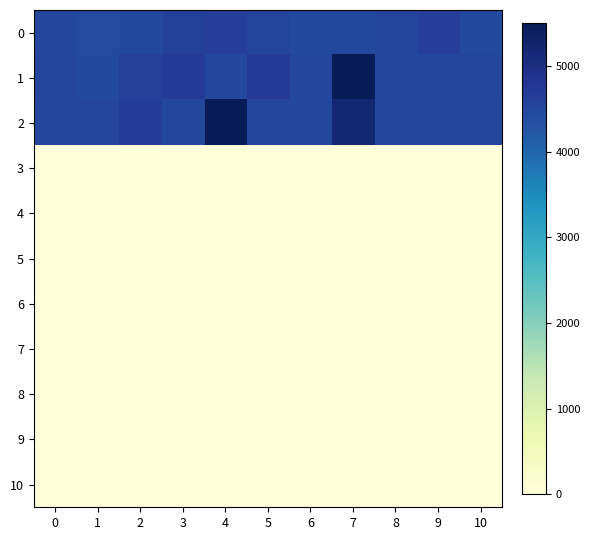

List the series in order of their peak value, highest first.

2, 1, 0, 3, 4, 5, 6, 7, 8, 9, 10